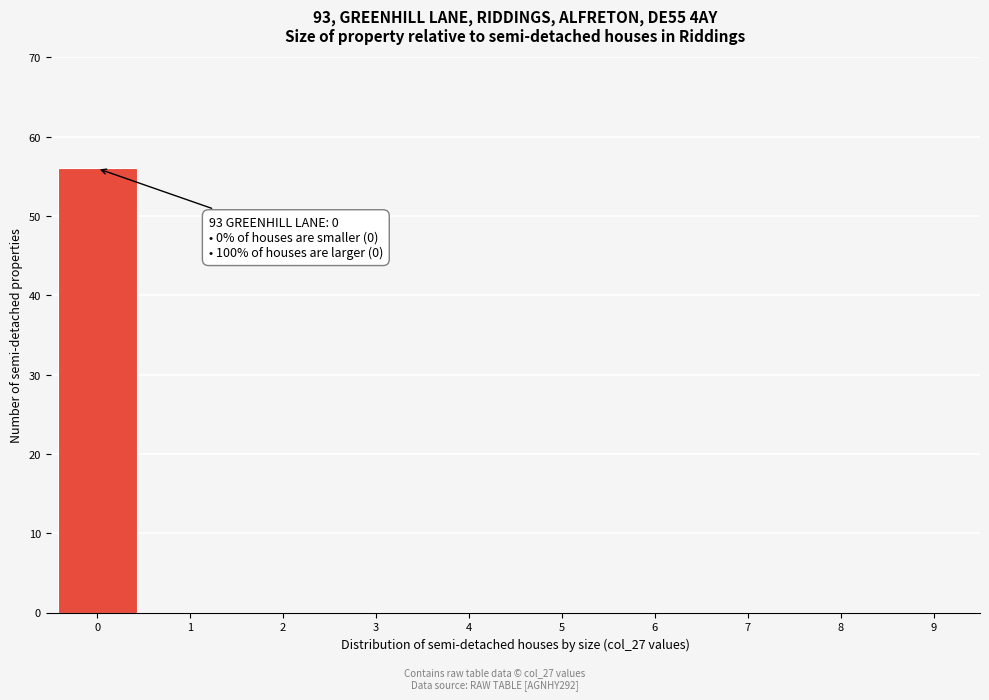

Reading right to left, transcribe all the data shown in this chart.

9=0	8=0	7=0	6=0	5=0	4=0	3=0	2=0	1=0	0=56